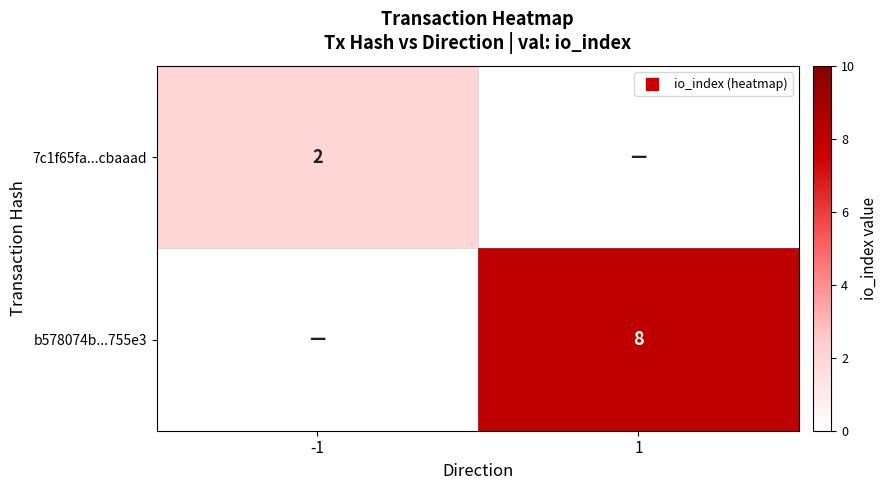

Count the number of data series in this chart.

2